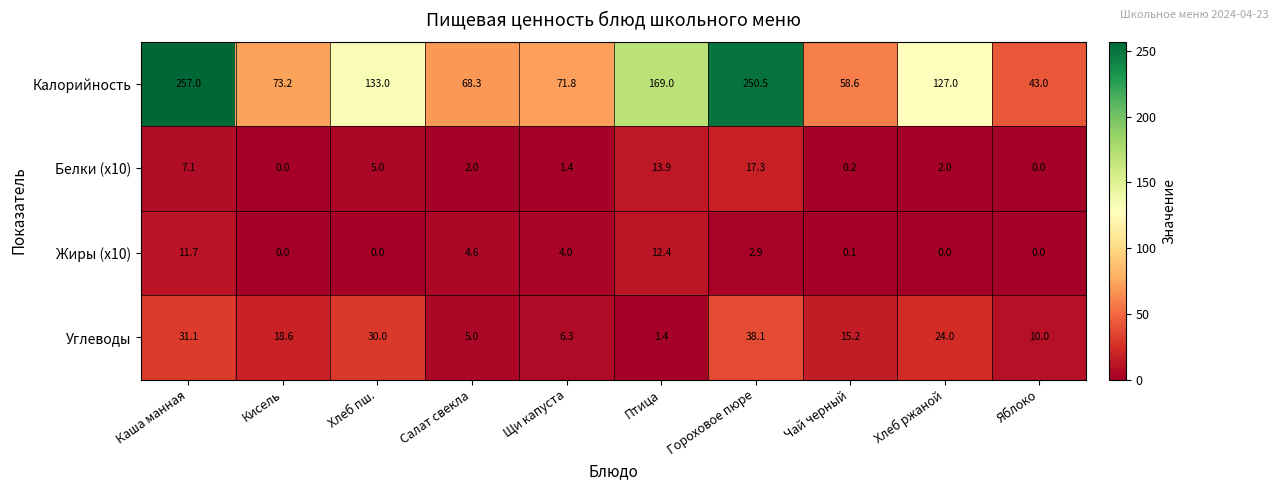

At how many categories does at least one series exceed 219?

2